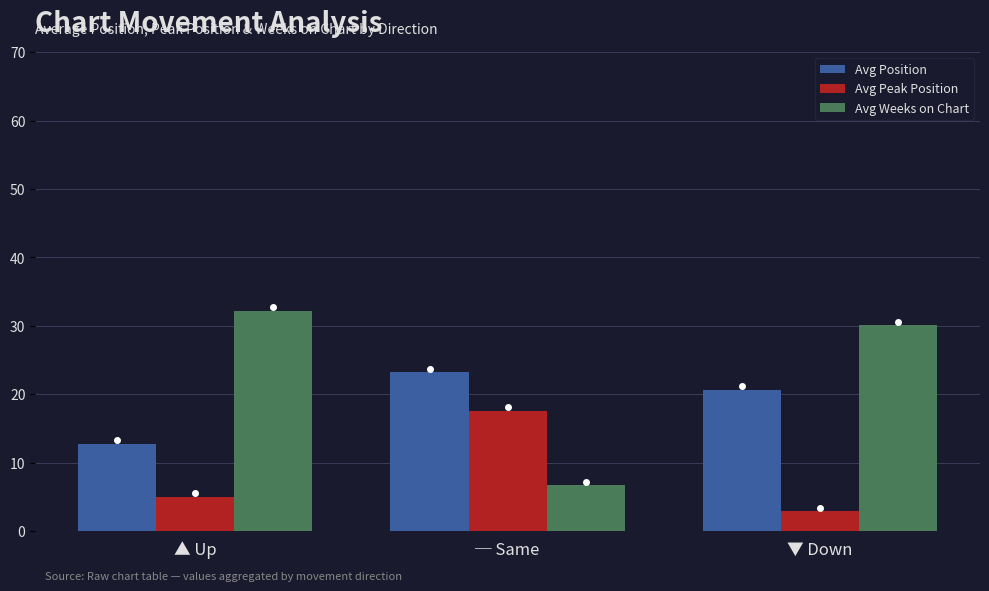

Which series has the largest total across all categories?

Avg Weeks on Chart